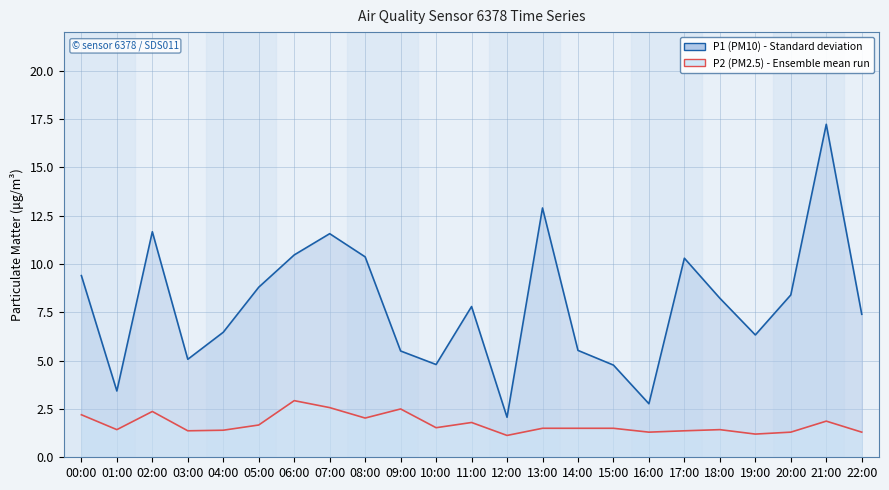

True or false: P2 has a value of 1.4 at 04:00.

True